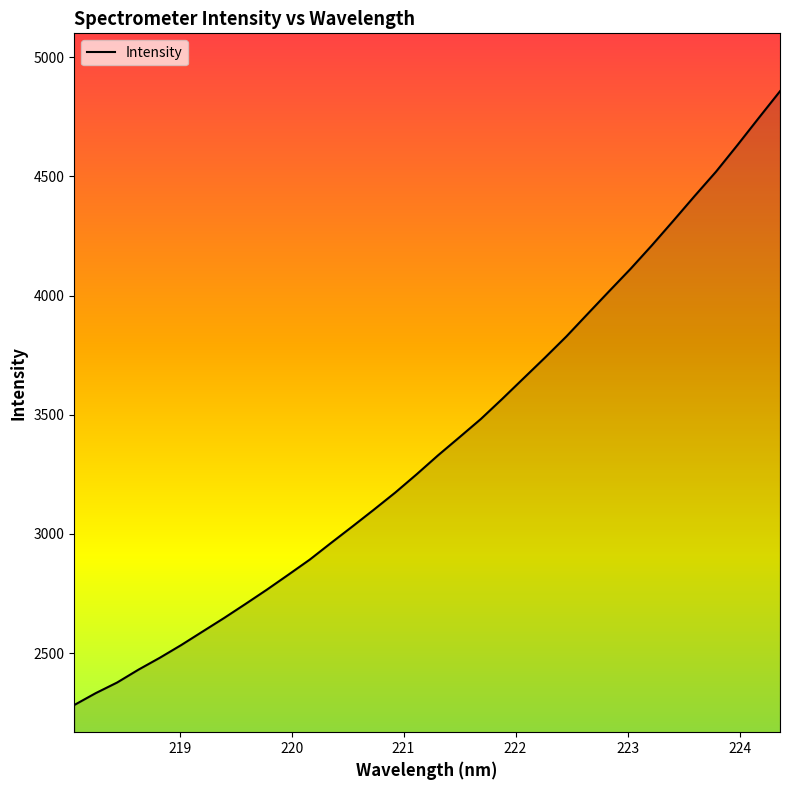

What is the difference between the maximum and minimum values?

2575.0